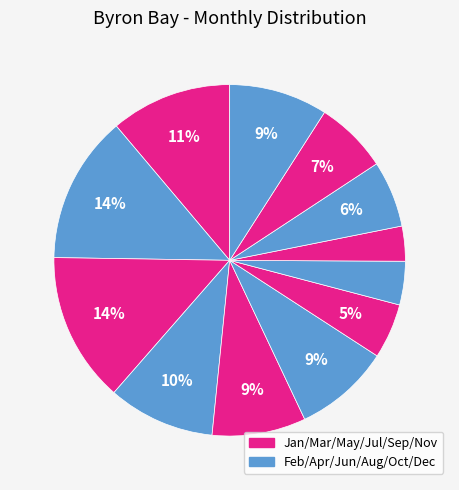

How many slices are in this pie chart?

12